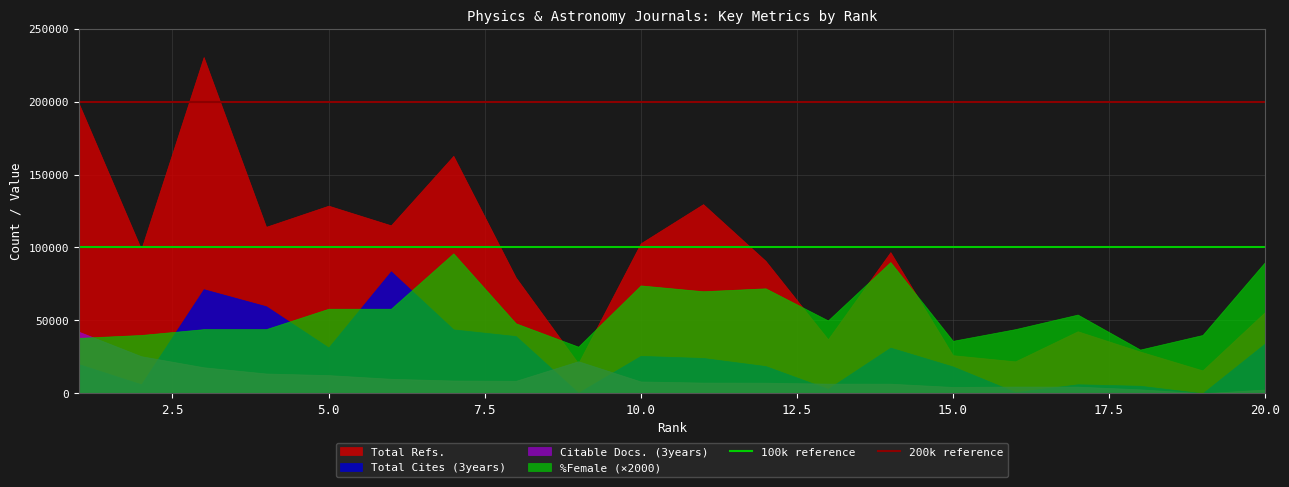

Which series has the widest spread of values?

Total Refs.